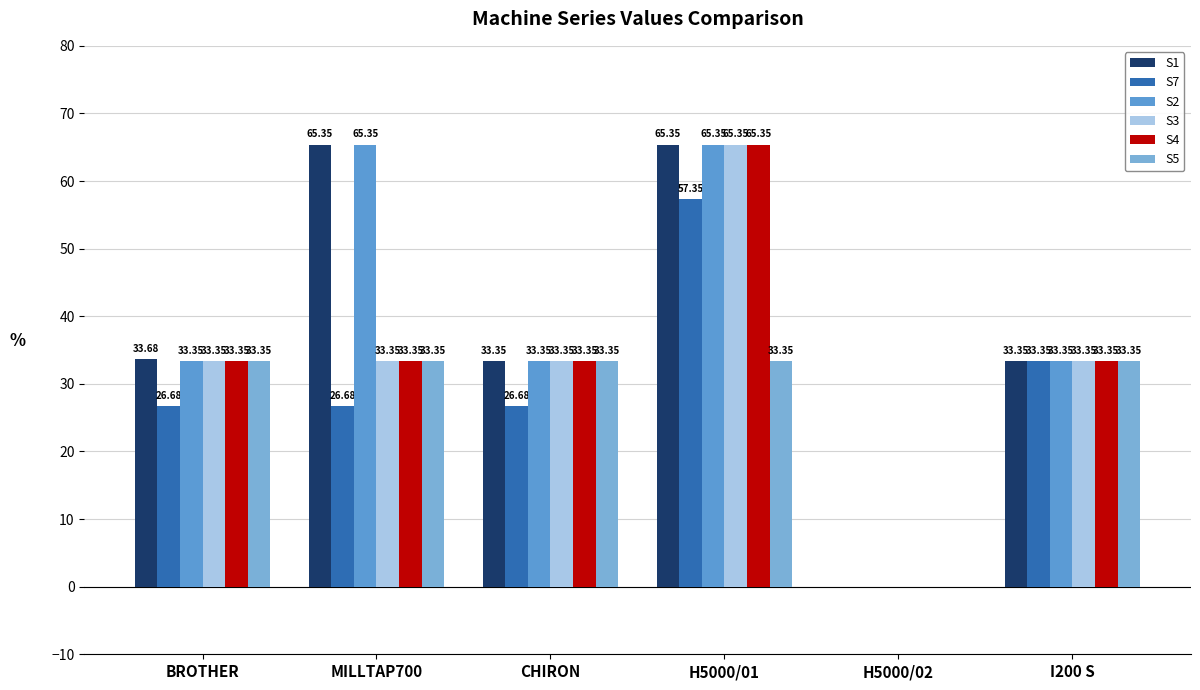

The S7 series shows 26.7 at BROTHER. True or false?

True